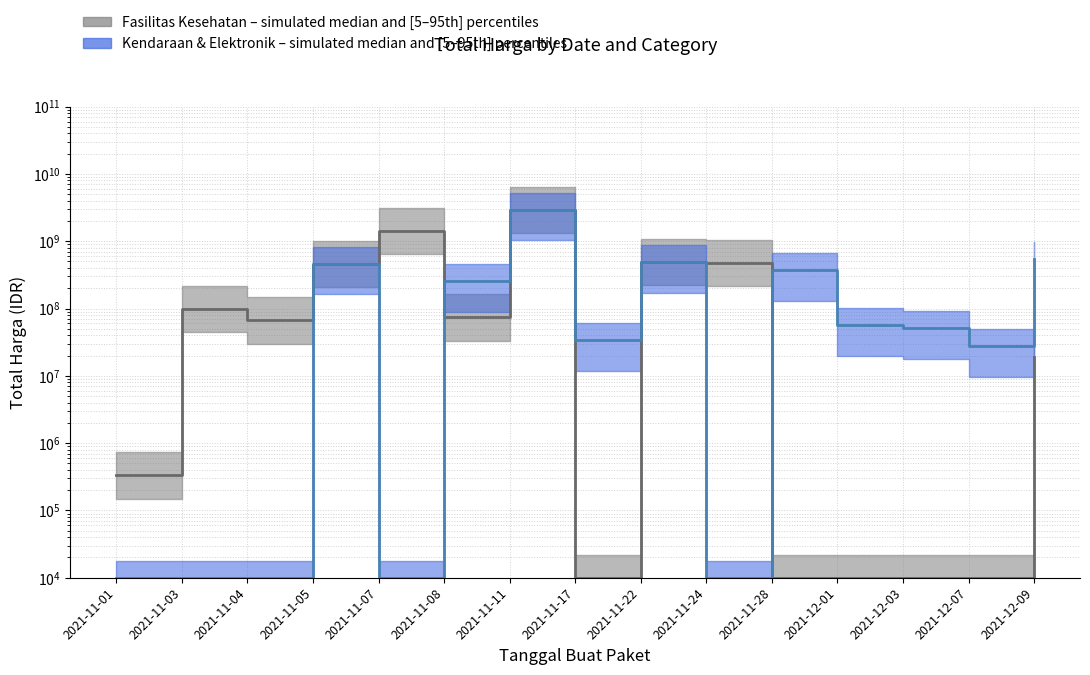

What is the label of the 11th point from the right?

2021-11-07